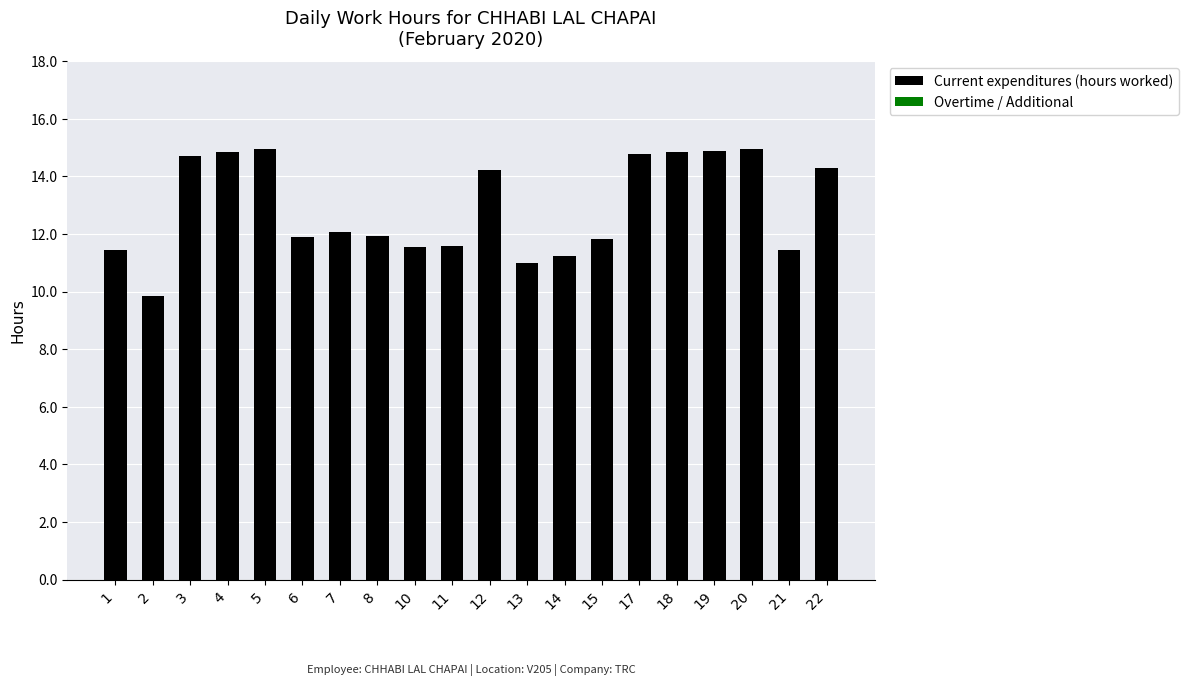

What is the minimum value shown in the chart?

9.8